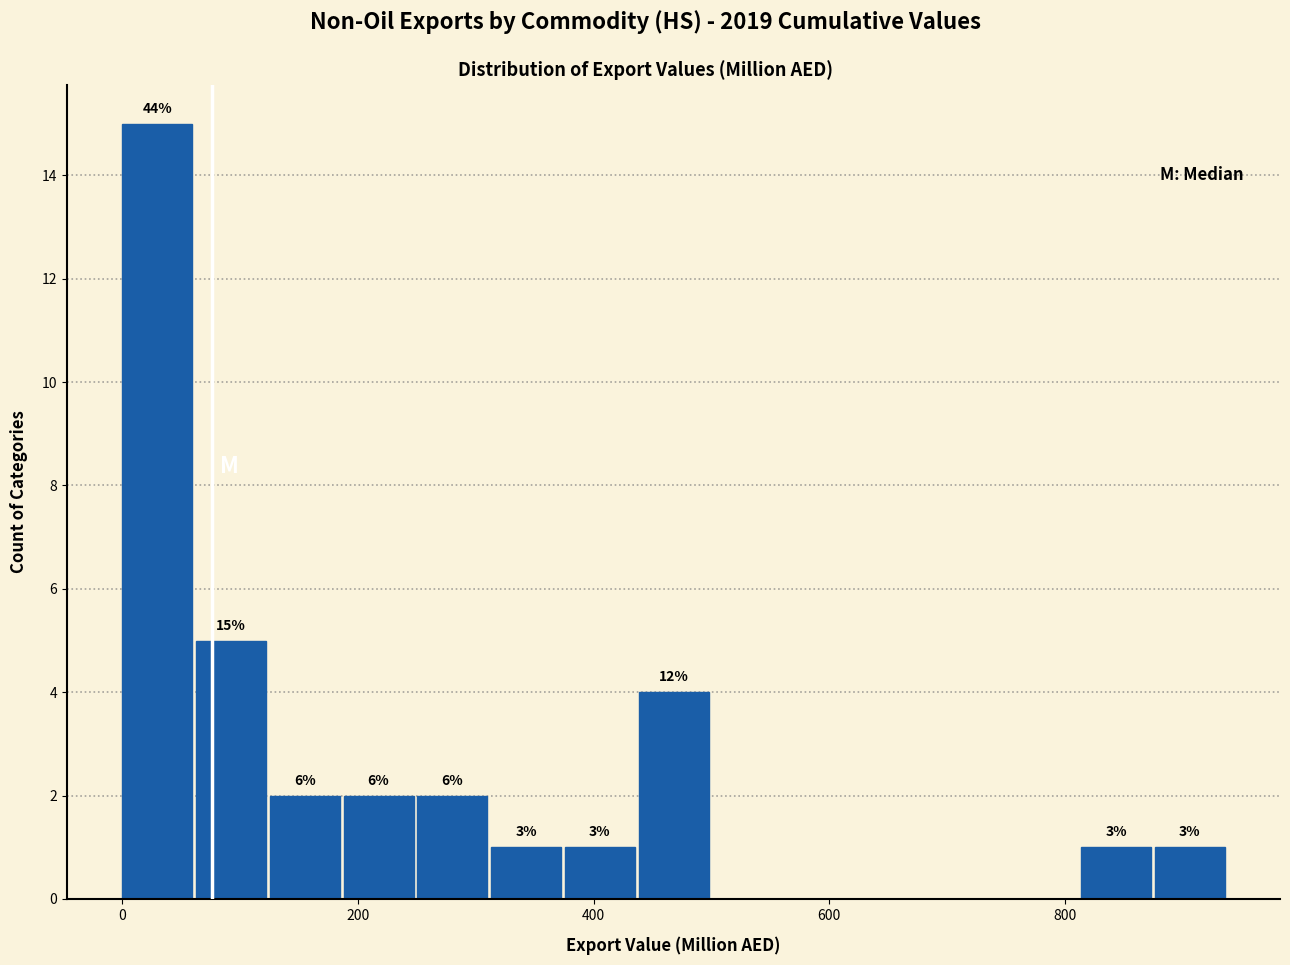

Around what value on the x-axis is the tallest bar? Give the approximate position of its centre, as read against the axis.

20